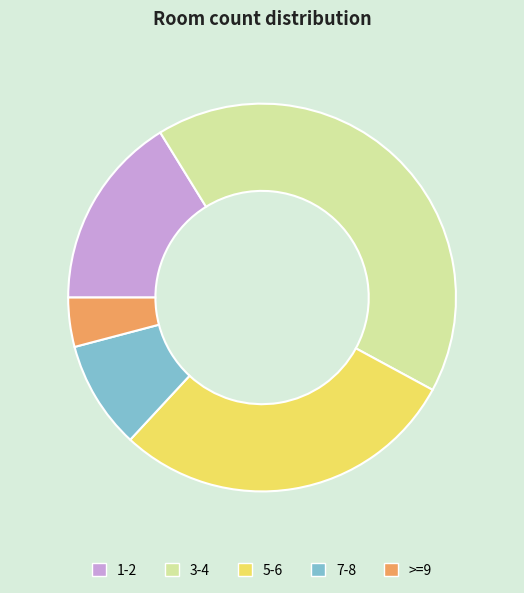

Does any single category account for the majority?

No